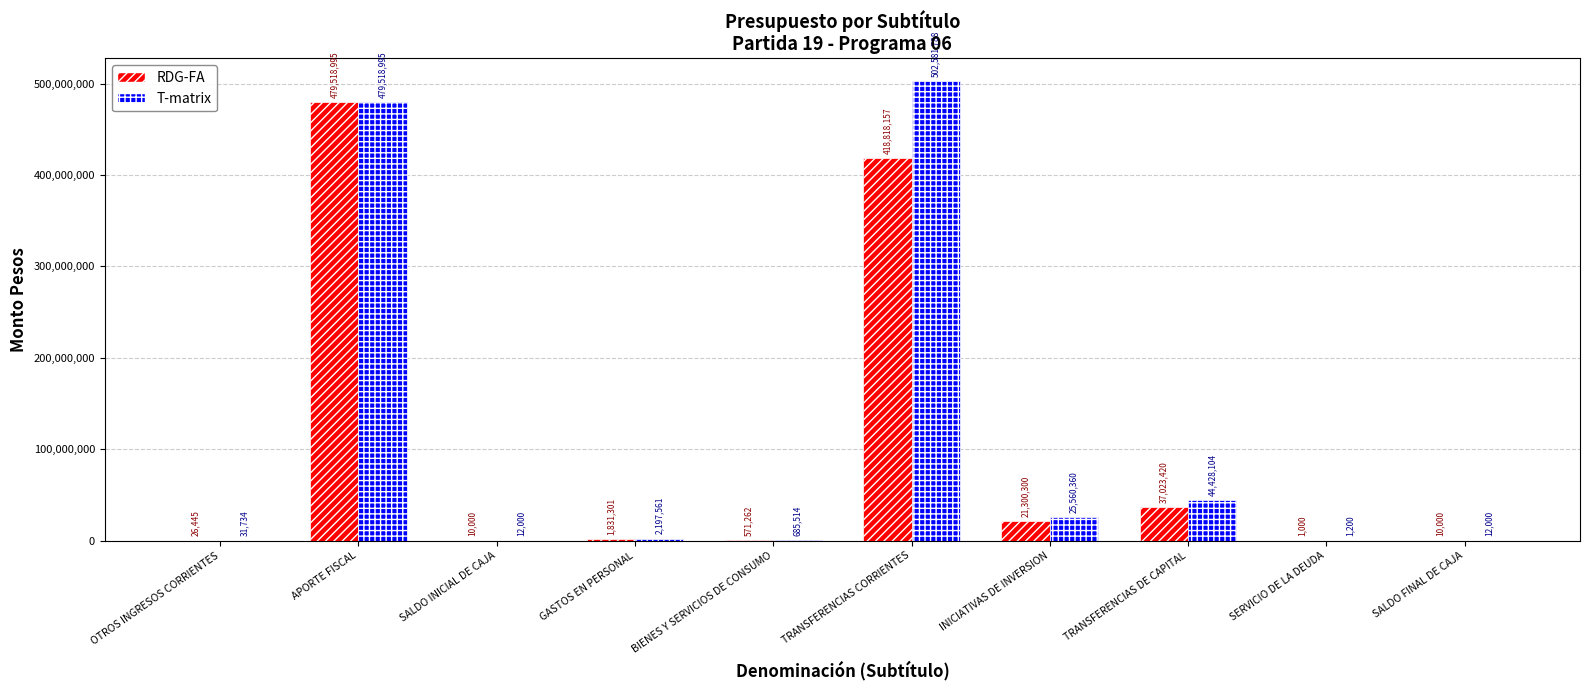

Which series has the largest total across all categories?

T-matrix